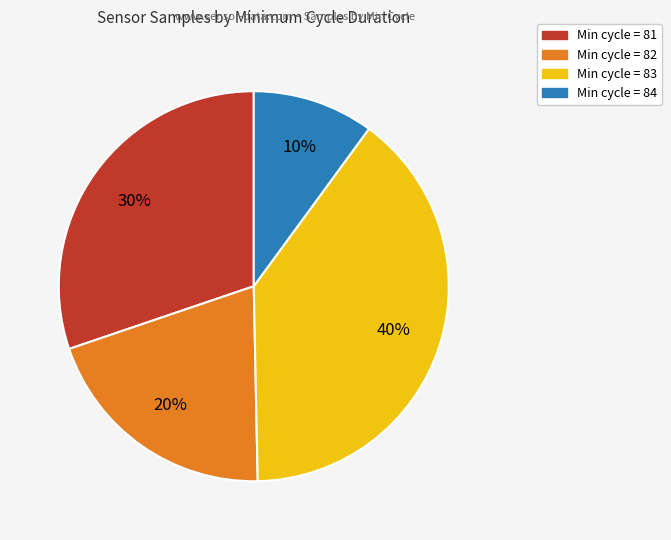

To the nearest percent, what is the average slice percentage?

25%